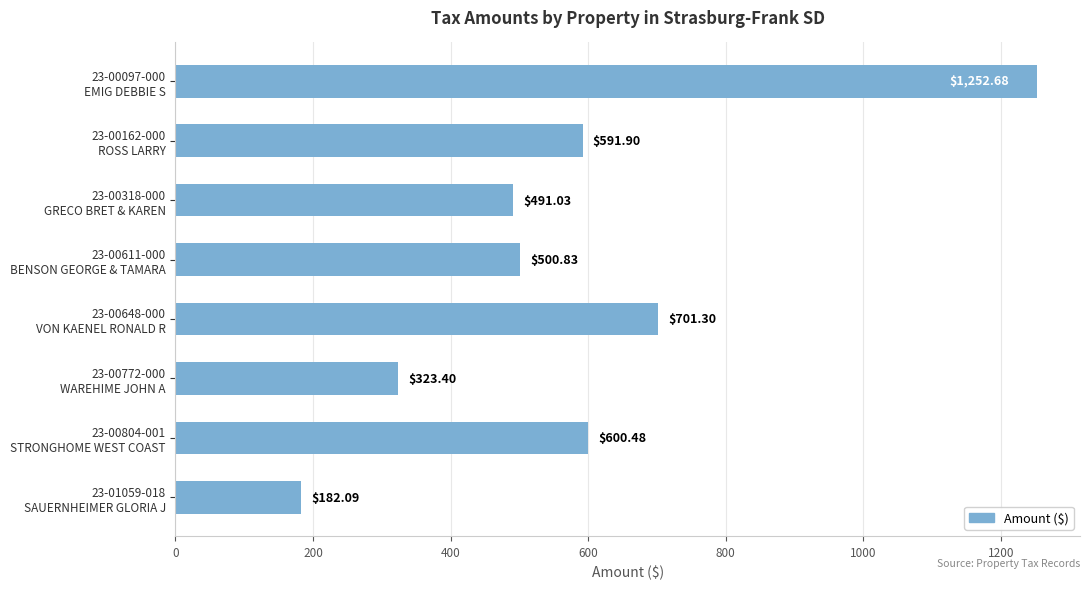

Does the chart contain any negative values?

No